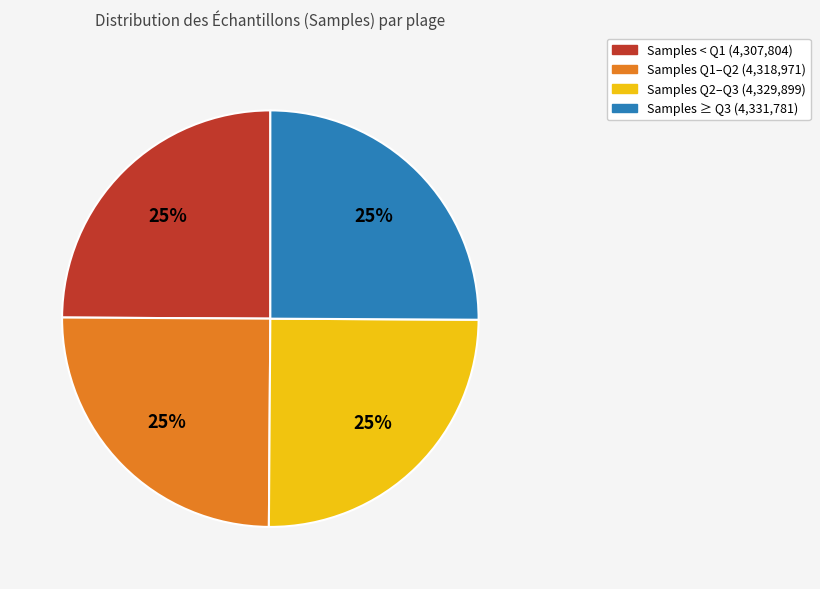

To the nearest percent, what portion does Samples Q2–Q3 (4,329,899) represent?

25%